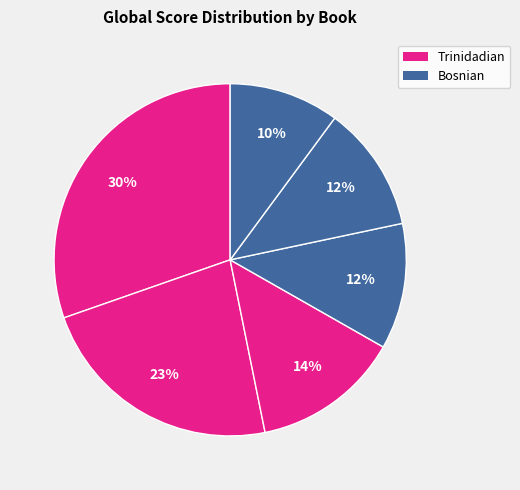

Is there any slice that represents more than half of the pie?

No